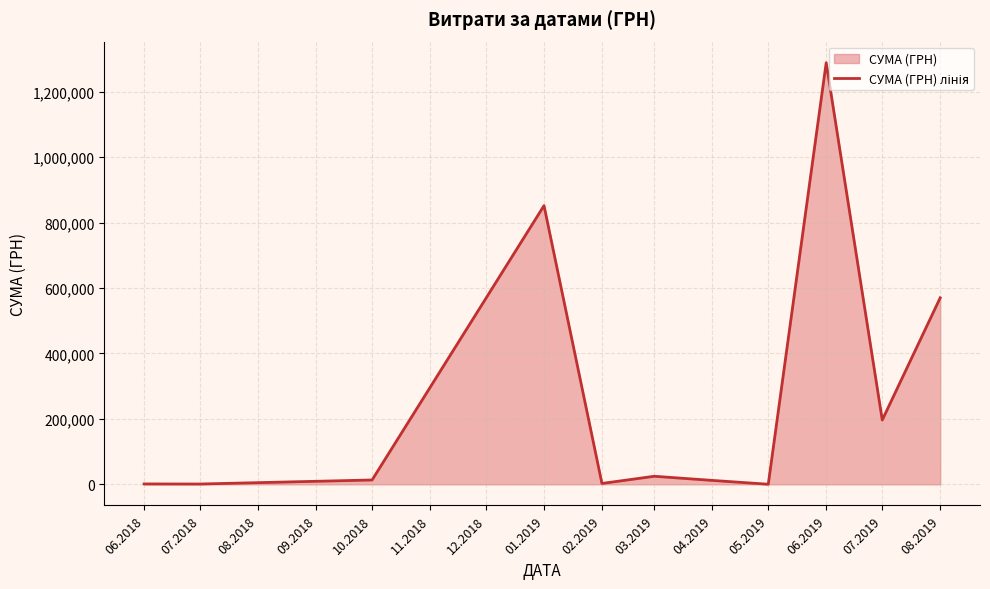

What is the difference between the maximum and minimum values?

1287987.9